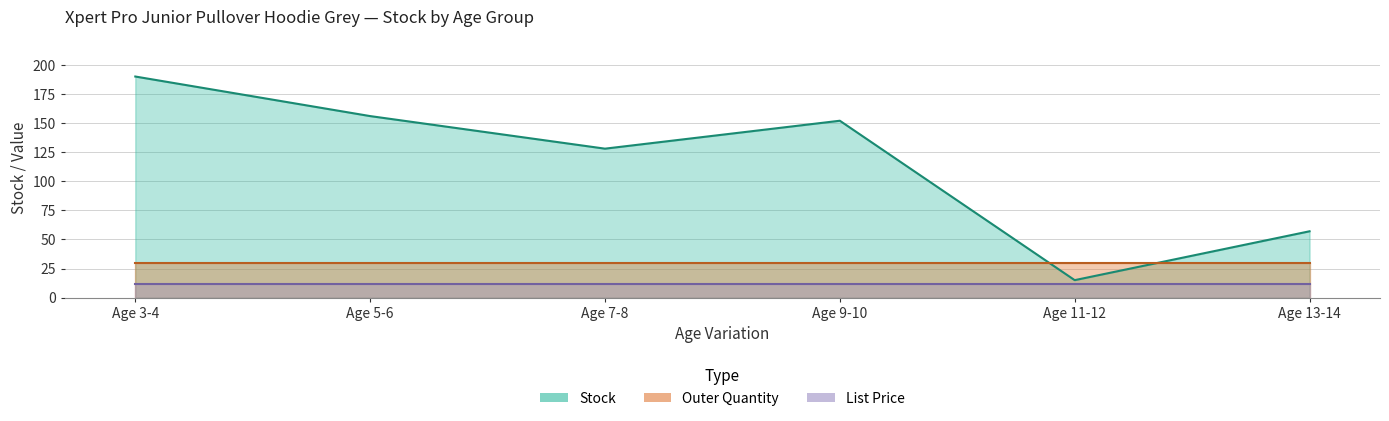

Which series changed the most between Age 3-4 and Age 11-12?

Stock